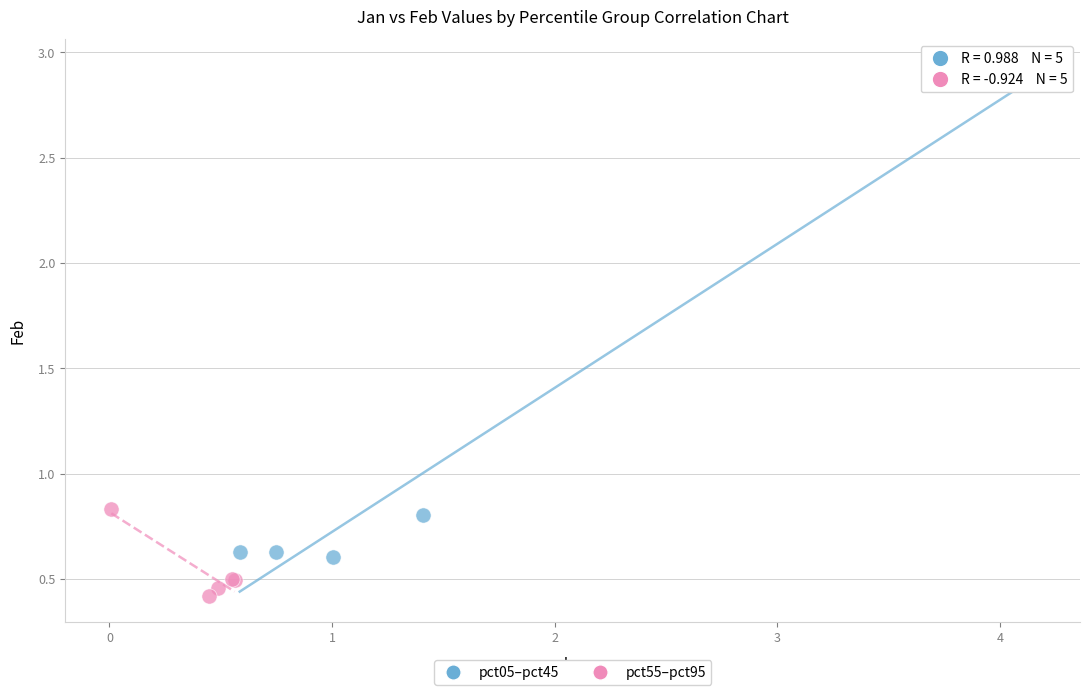

Which series contains the highest Y value?

pct05–pct45